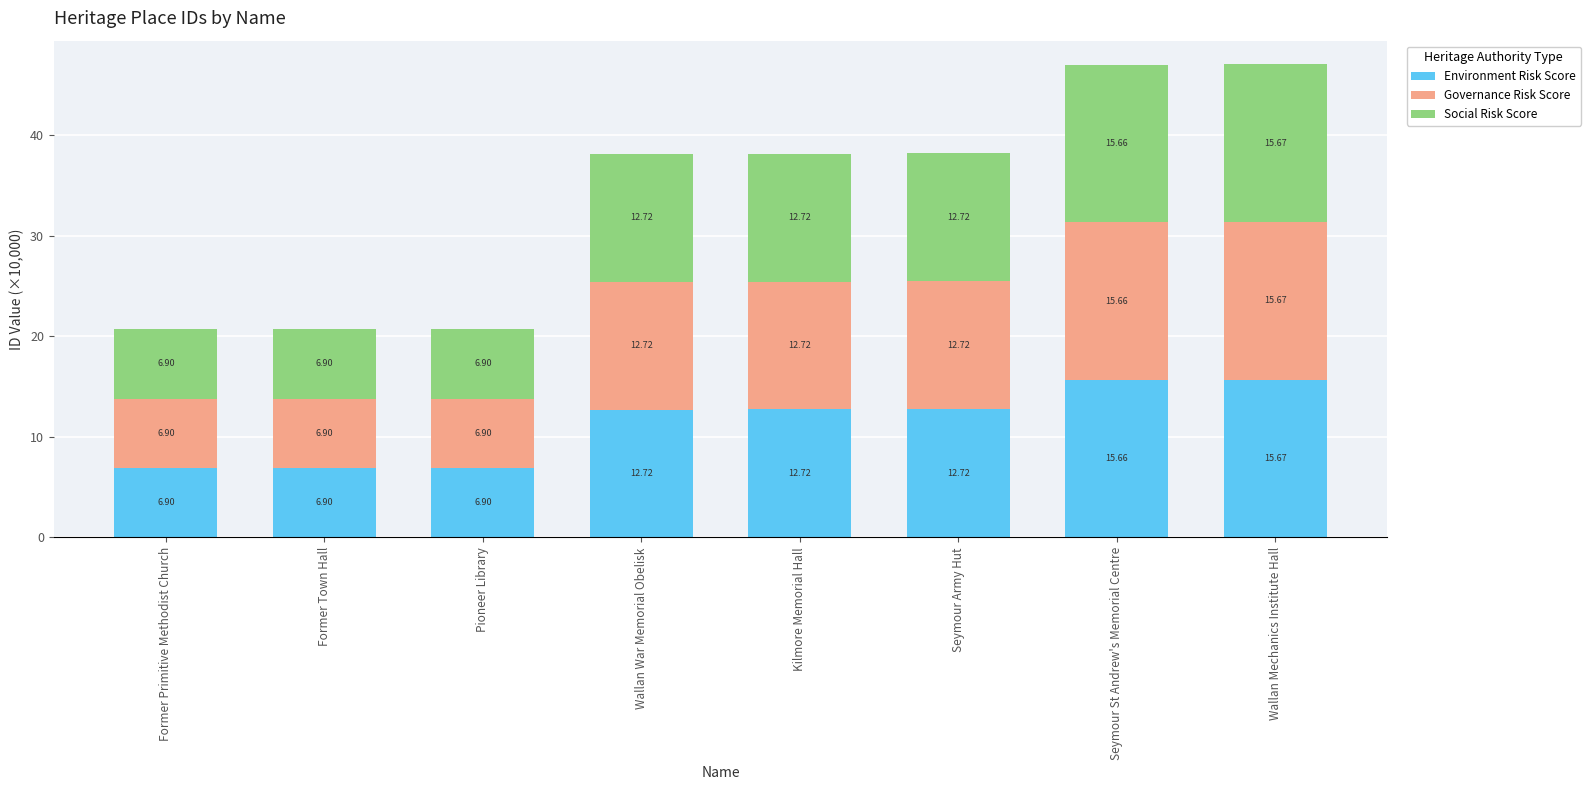

What is the difference between the maximum and minimum values in the Environment Risk Score series?

8.8